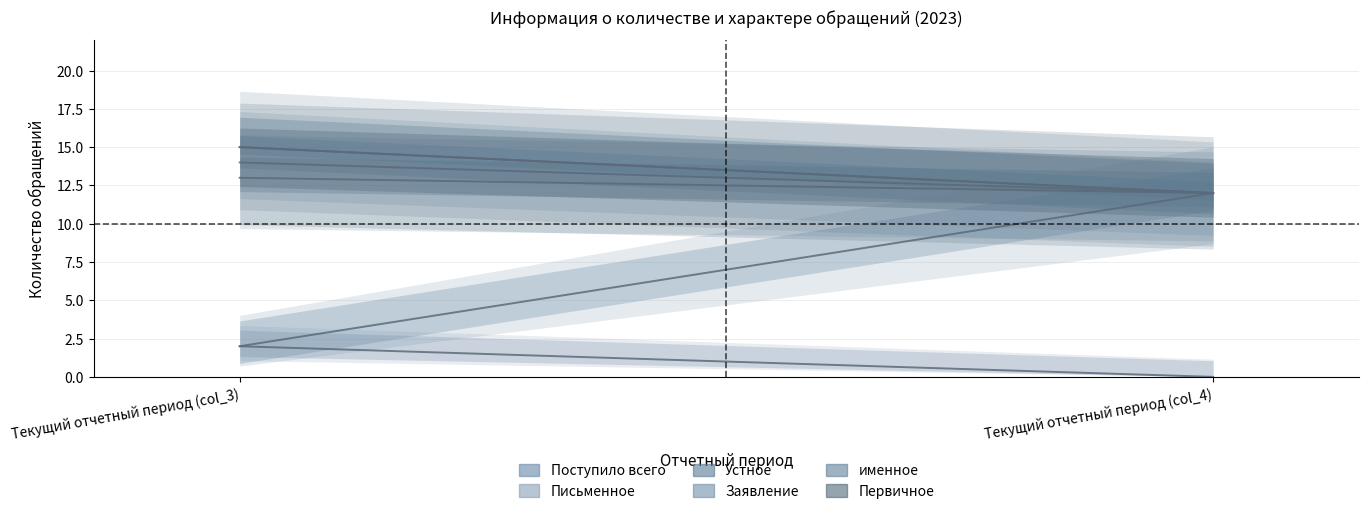

True or false: Письменное has a value of 2 at Текущий отчетный период (col_3).

True